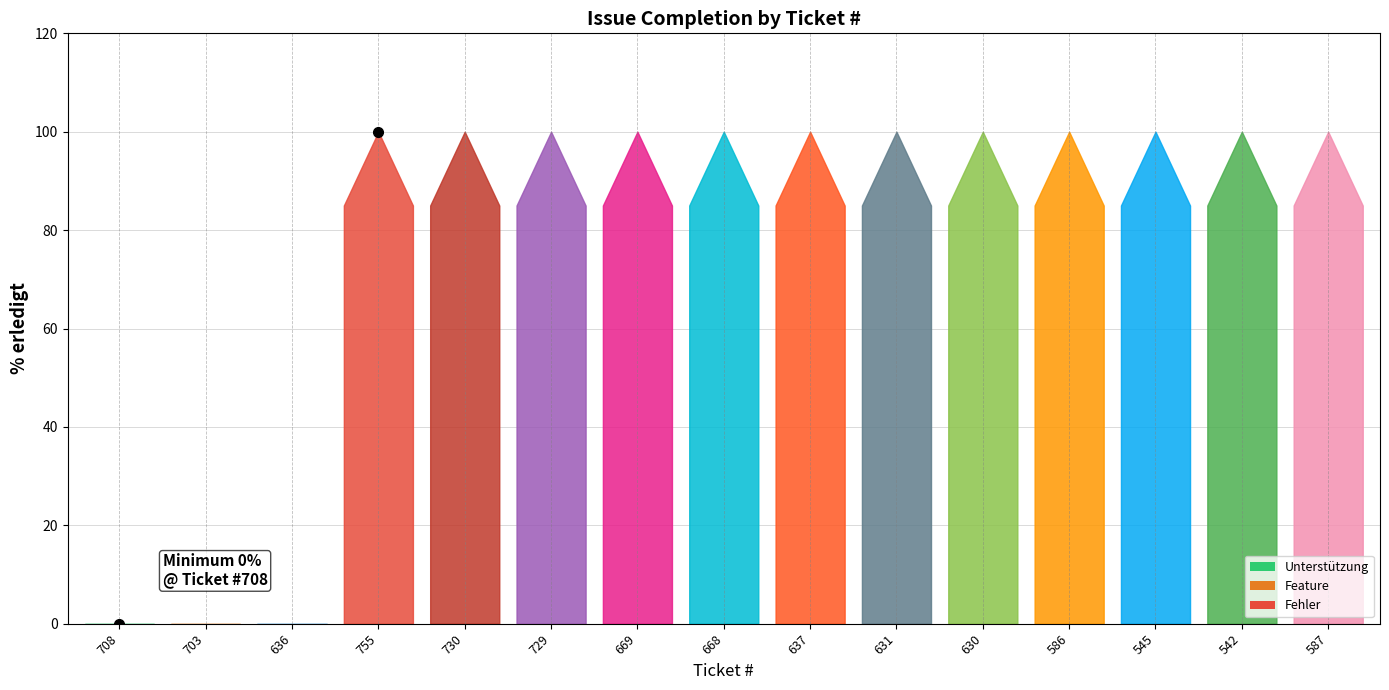

List the labels in order of value, smallest first.

708, 703, 636, 755, 730, 729, 669, 668, 637, 631, 630, 586, 545, 542, 587